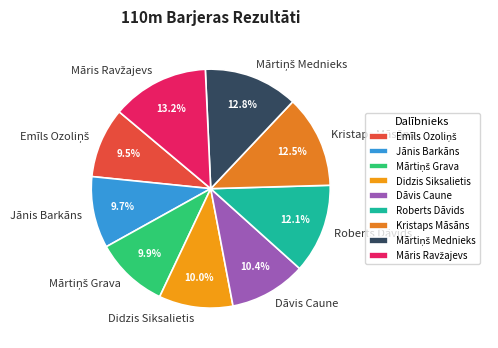

Is there a majority slice in this chart?

No